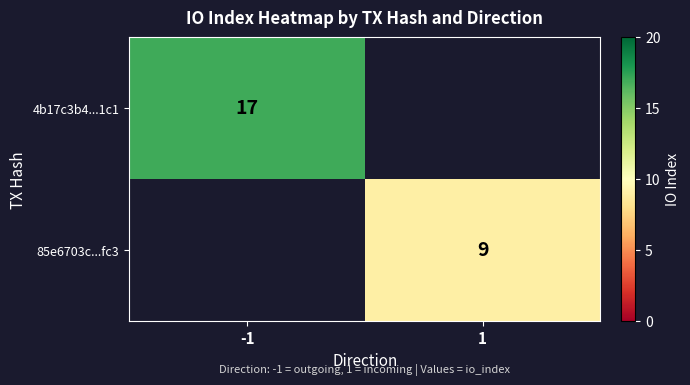

The 4b17c3b4...1c1 series shows 22.3 at -1. True or false?

False